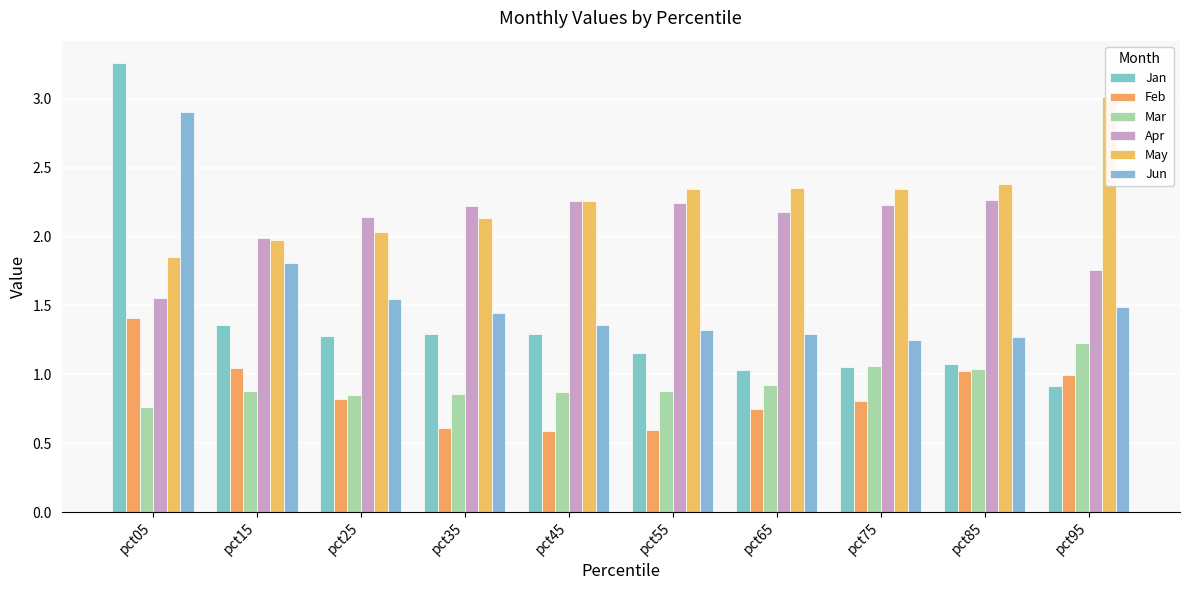

Which label corresponds to the smallest value in the chart?

pct45